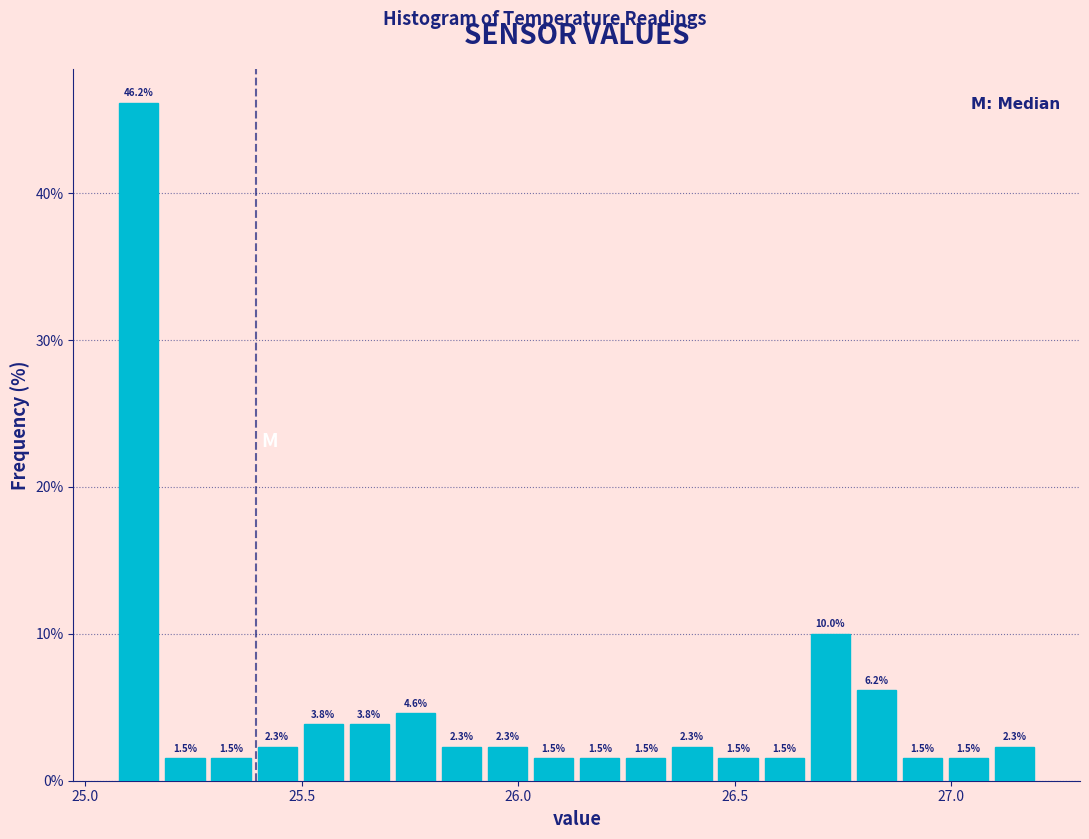

Around what value on the x-axis is the tallest bar? Give the approximate position of its centre, as read against the axis.

25.10